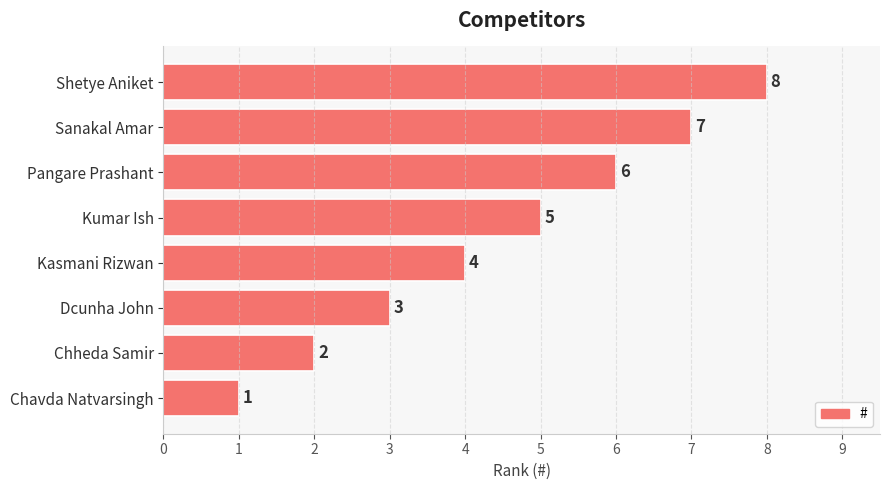

At which label is the value closest to 4?

Kasmani Rizwan